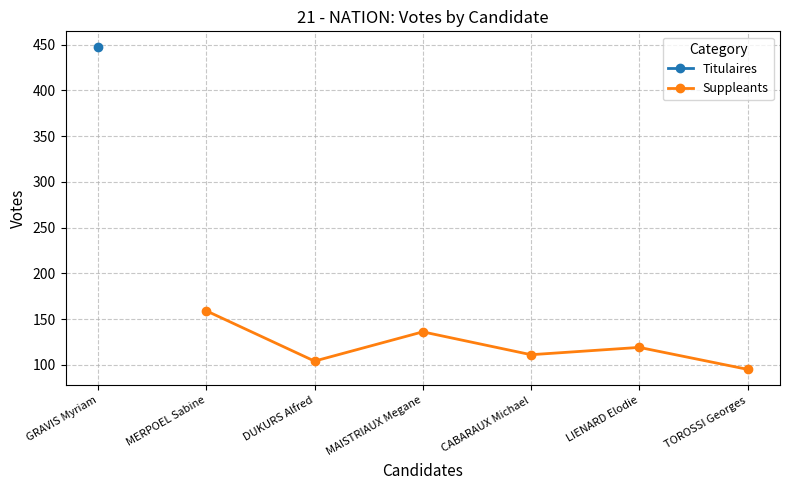

What is the approximate value of Suppleants at LIENARD Elodie?

119